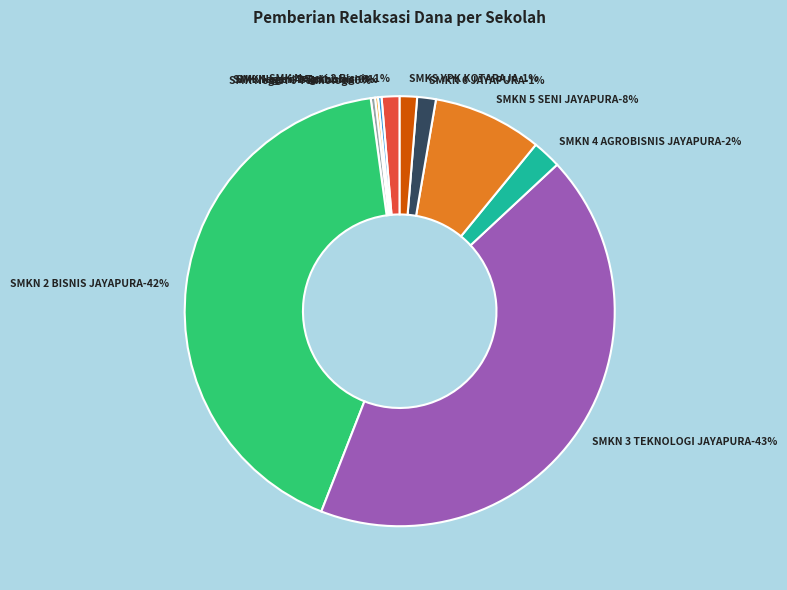

Rank the categories by value from highest to lowest.

SMKN 3 TEKNOLOGI JAYAPURA, SMKN 2 BISNIS JAYAPURA, SMKN 5 SENI JAYAPURA, SMKN 4 AGROBISNIS JAYAPURA, SMKN 6 JAYAPURA, SMK Negeri 2 Bisnis, SMKS YPK KOTARAJA, SMK Negeri 6 Teknologi, SMK Negeri 3 Teknologi, SMK Negeri 4 Agribisnis, SMKS YPK Lachairoi